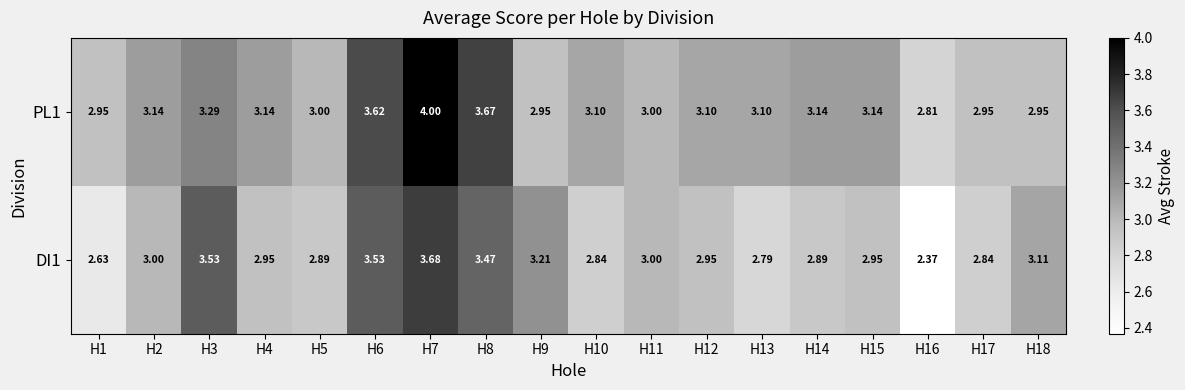

Reading left to right, transcribe all the data shown in this chart.

PL1: H1=3.0	H2=3.1	H3=3.3	H4=3.1	H5=3.0	H6=3.6	H7=4.0	H8=3.7	H9=3.0	H10=3.1	H11=3.0	H12=3.1	H13=3.1	H14=3.1	H15=3.1	H16=2.8	H17=3.0	H18=3.0
DI1: H1=2.6	H2=3.0	H3=3.5	H4=3.0	H5=2.9	H6=3.5	H7=3.7	H8=3.5	H9=3.2	H10=2.8	H11=3.0	H12=3.0	H13=2.8	H14=2.9	H15=3.0	H16=2.4	H17=2.8	H18=3.1